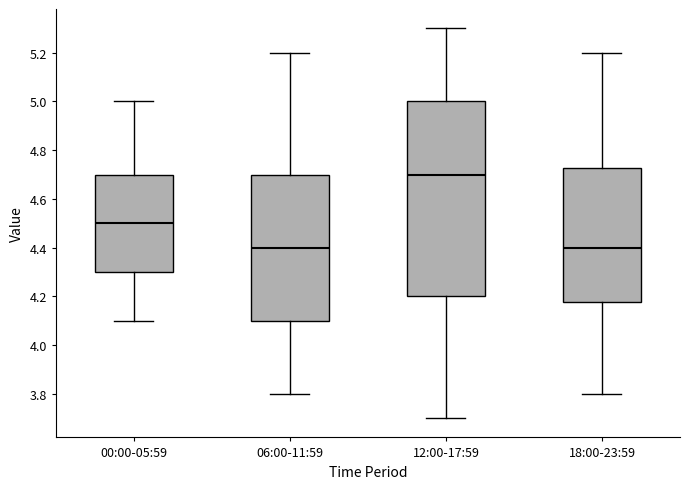

Reading left to right, read every box against the y-axis: the position of its median line, the range the box covers, and the ends of its whiskers. The values are not printed on the chart, so give them approximately, as read against the axis.

00:00-05:59: median 4.50, box 4.30 to 4.70, whiskers 4.10 to 5.00
06:00-11:59: median 4.40, box 4.10 to 4.70, whiskers 3.80 to 5.20
12:00-17:59: median 4.70, box 4.20 to 5.00, whiskers 3.70 to 5.30
18:00-23:59: median 4.40, box 4.18 to 4.72, whiskers 3.80 to 5.20